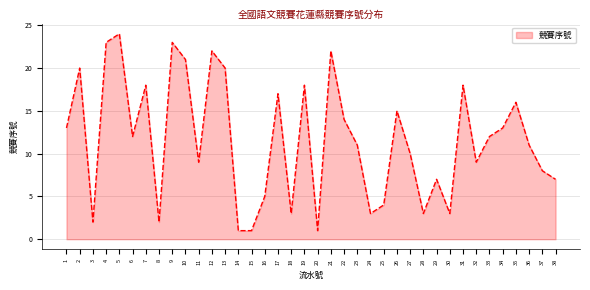

Which label corresponds to the largest value in the chart?

5